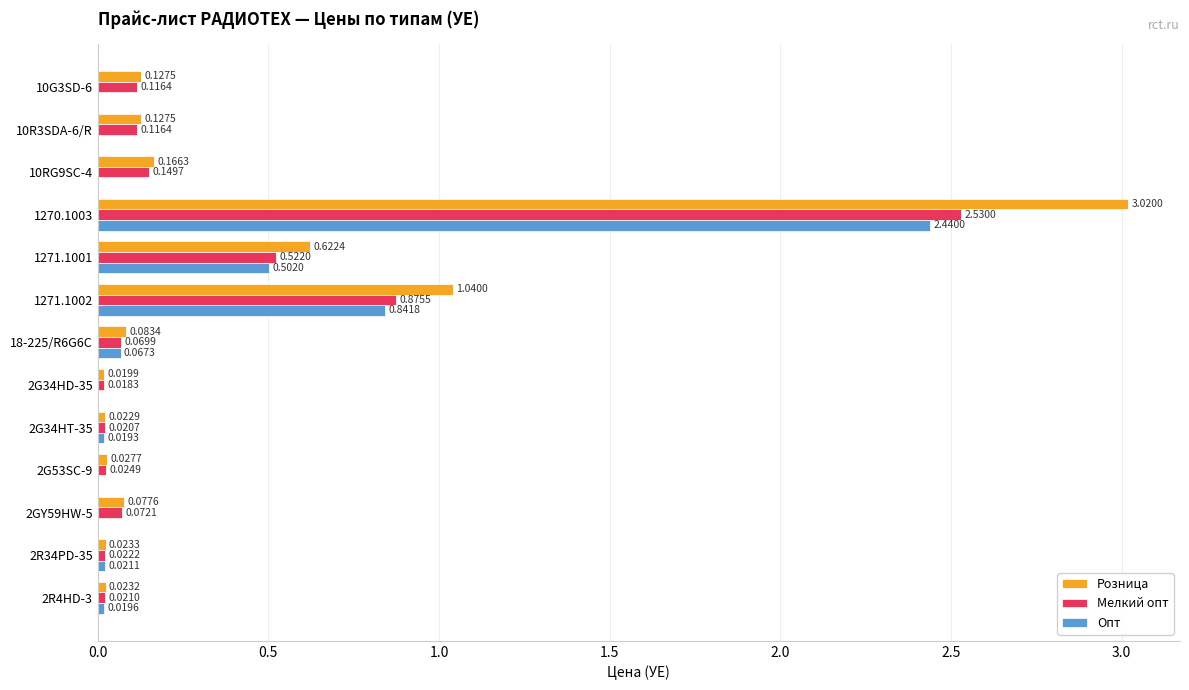

What is the average value of the Мелкий опт series?

0.4